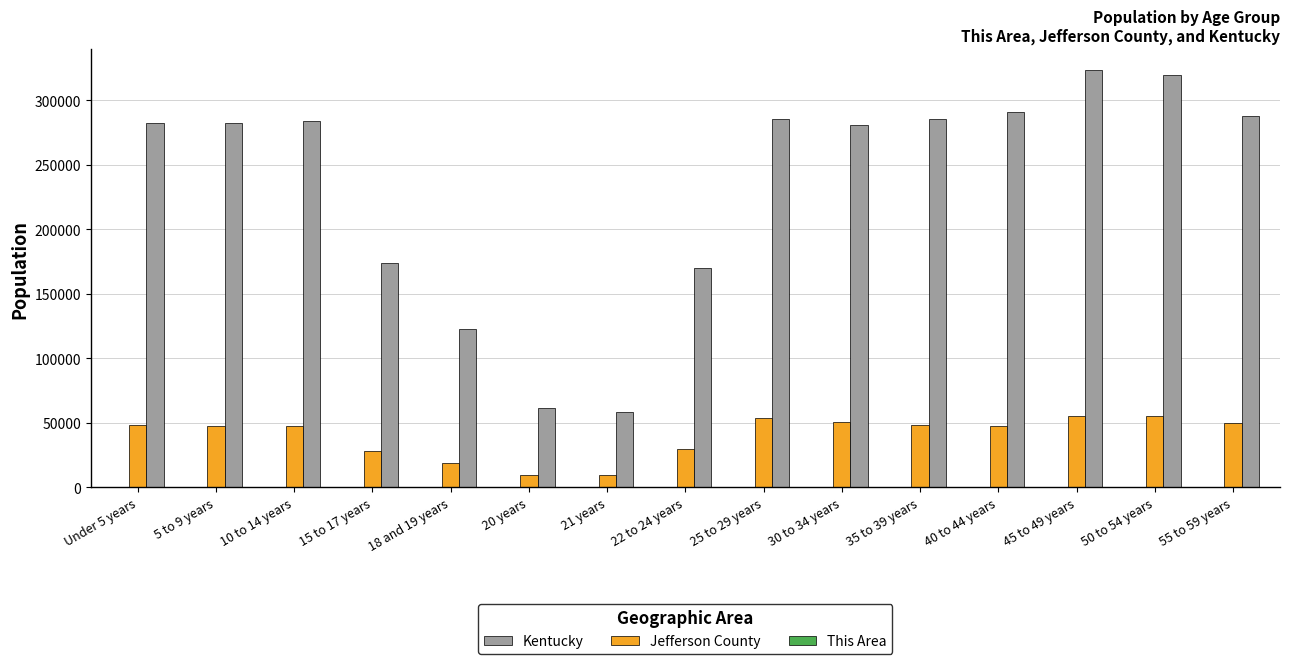

What is the total value across all series at 15 to 17 years?

202632